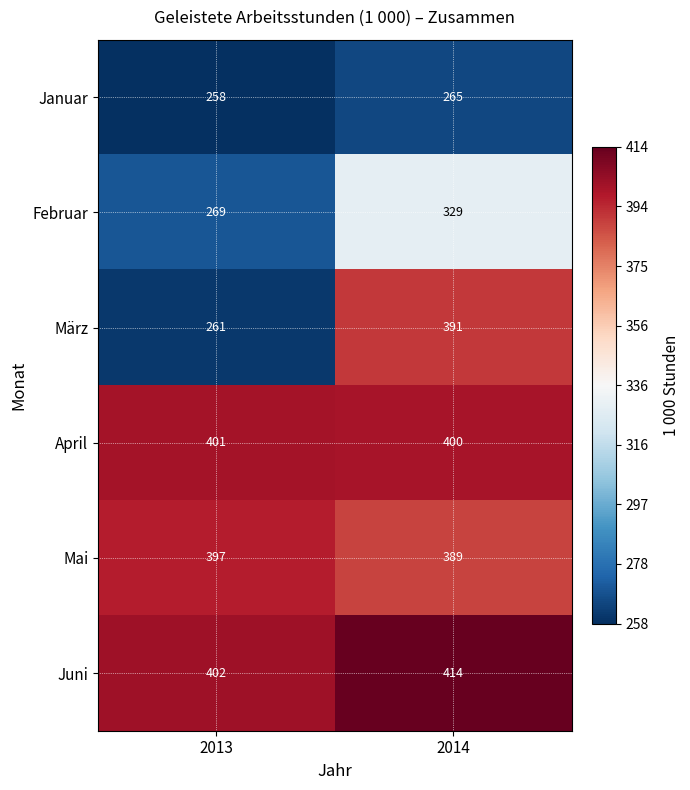

How many categories are shown in the chart?

2